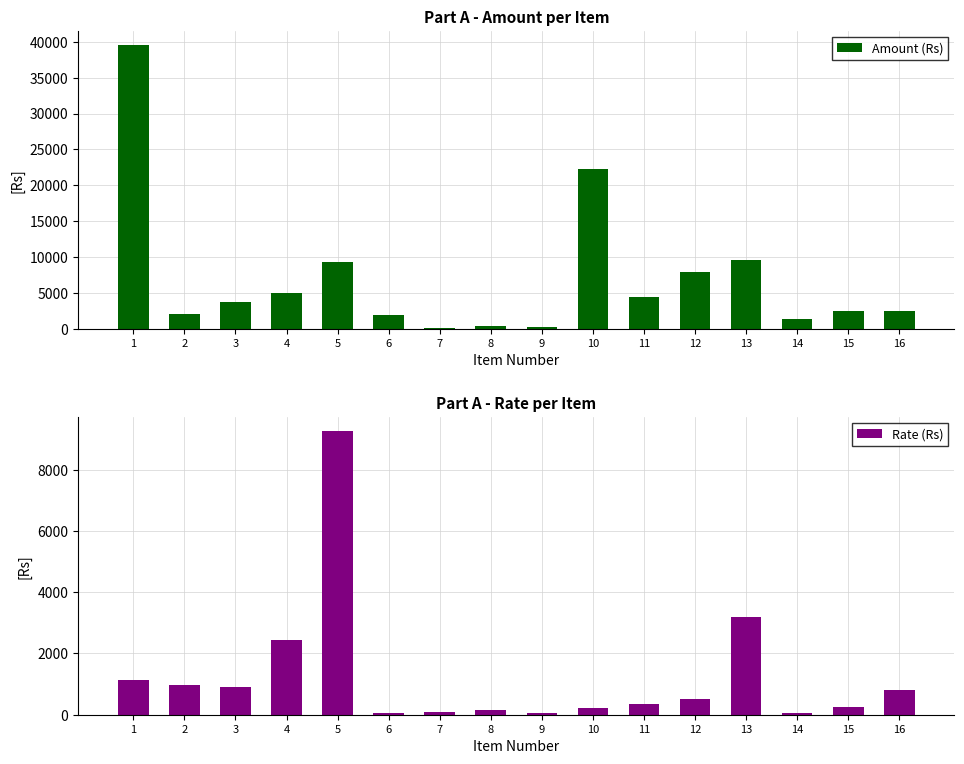

What is the difference between the highest and lowest values at 3?

2748